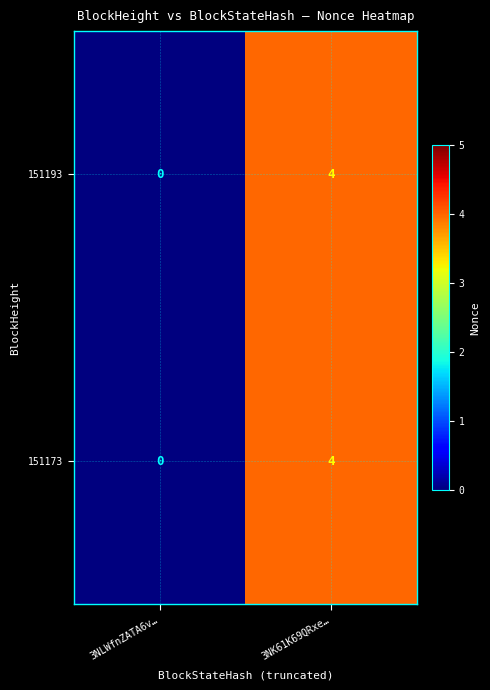

What is the approximate value of 151193 at 3NK61K69QRxe…?

4